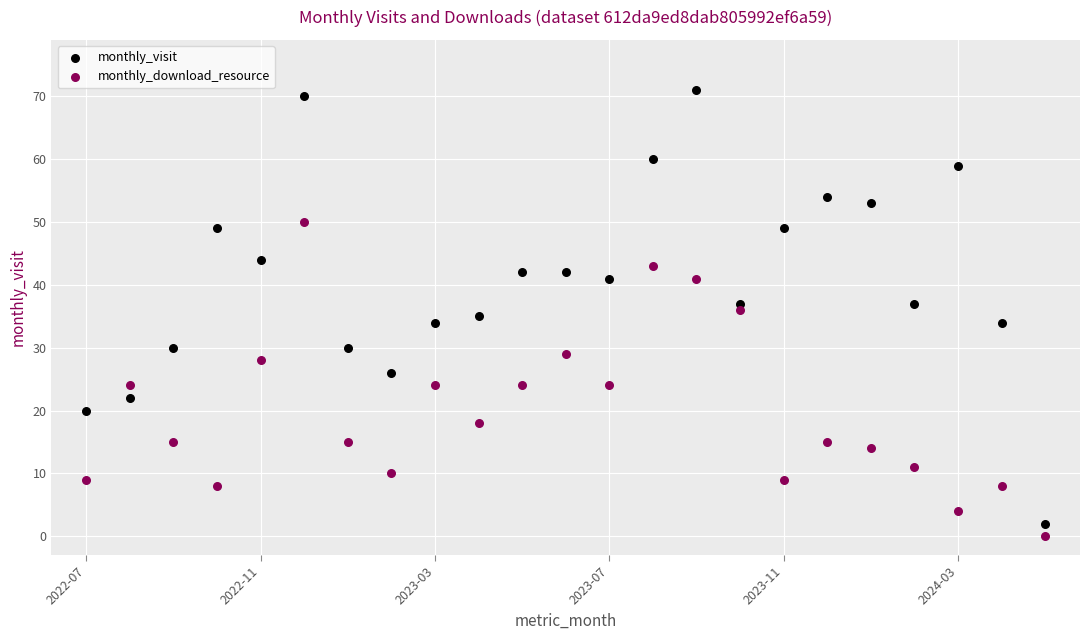

Across all data points, what is the range of Y values (max minus min)?

71